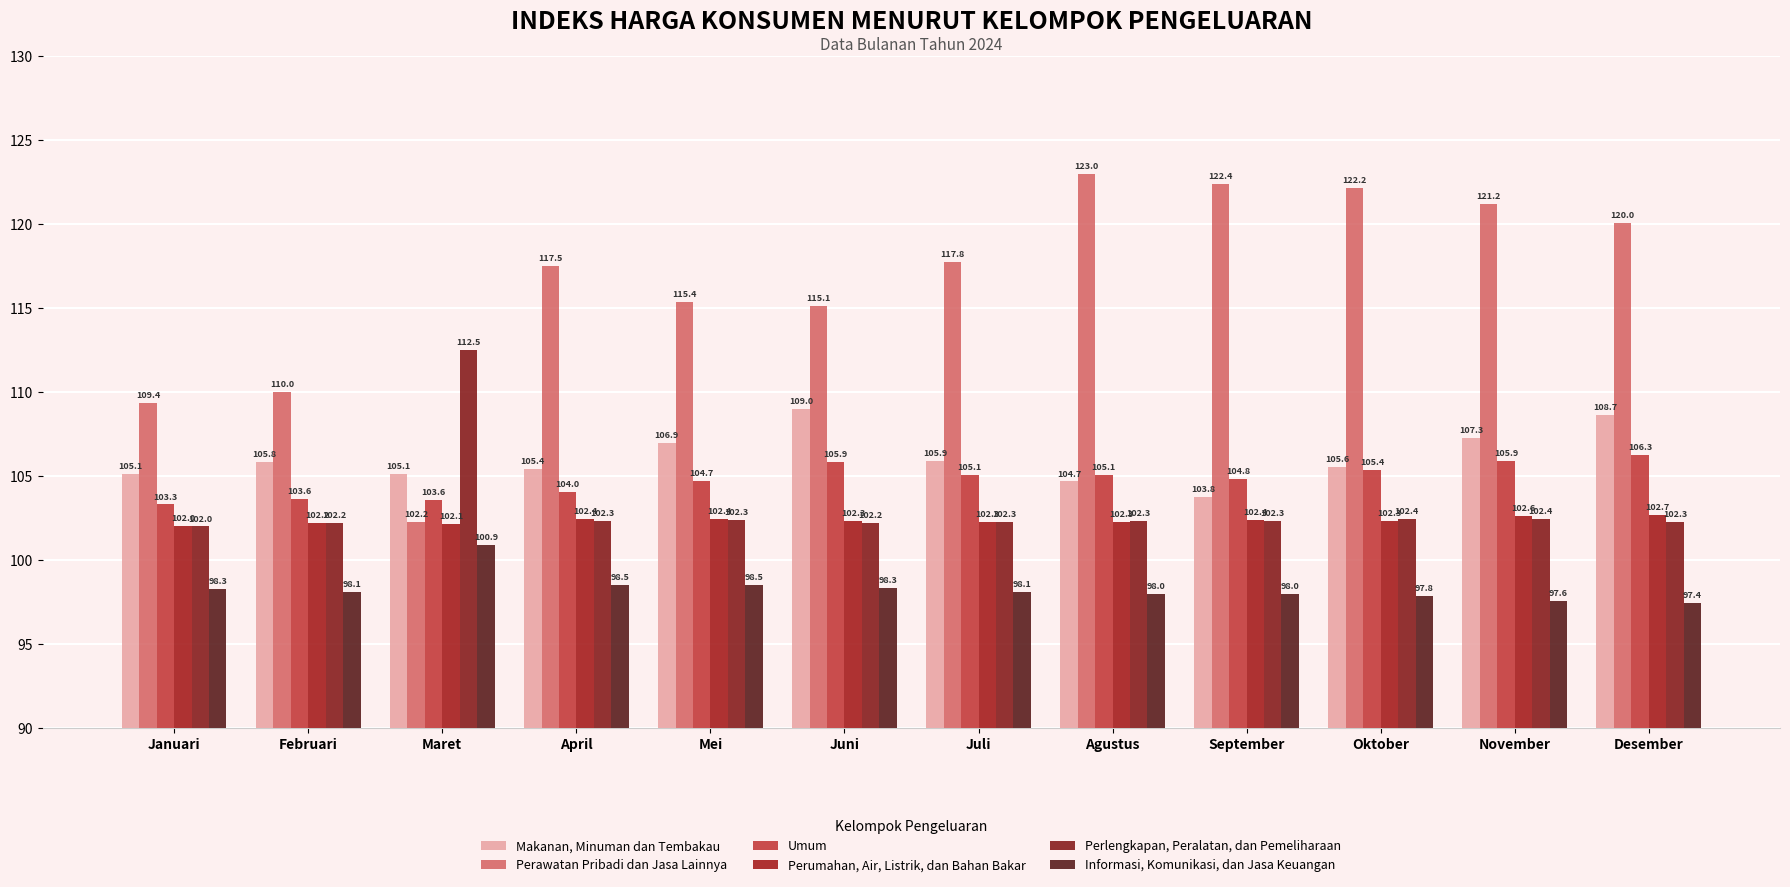

The value of Perumahan, Air, Listrik, dan Bahan Bakar at April is 102.4. True or false?

True